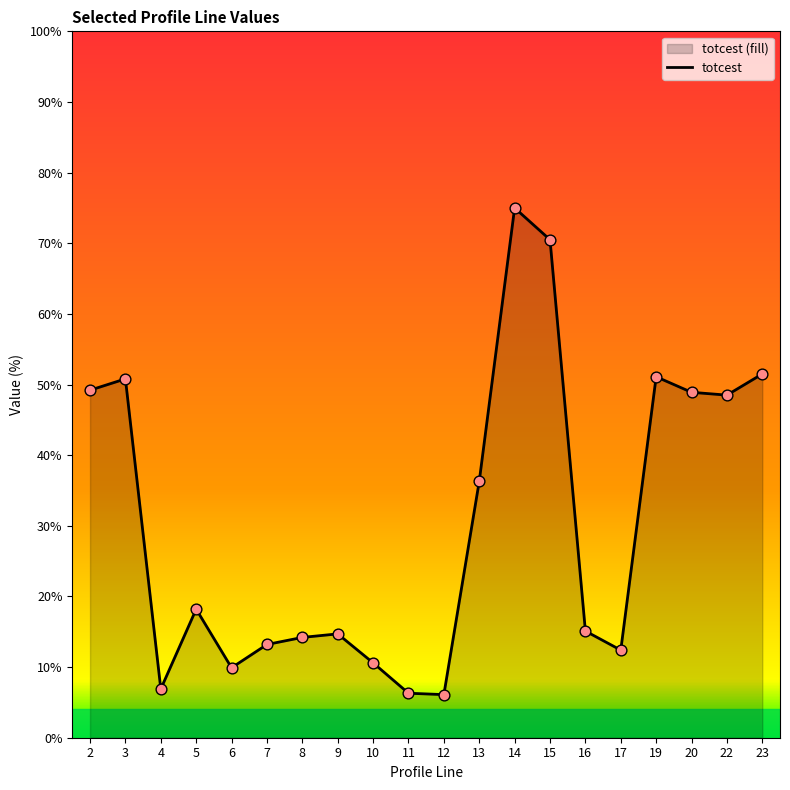

Between 2 and 20, which is larger?

2